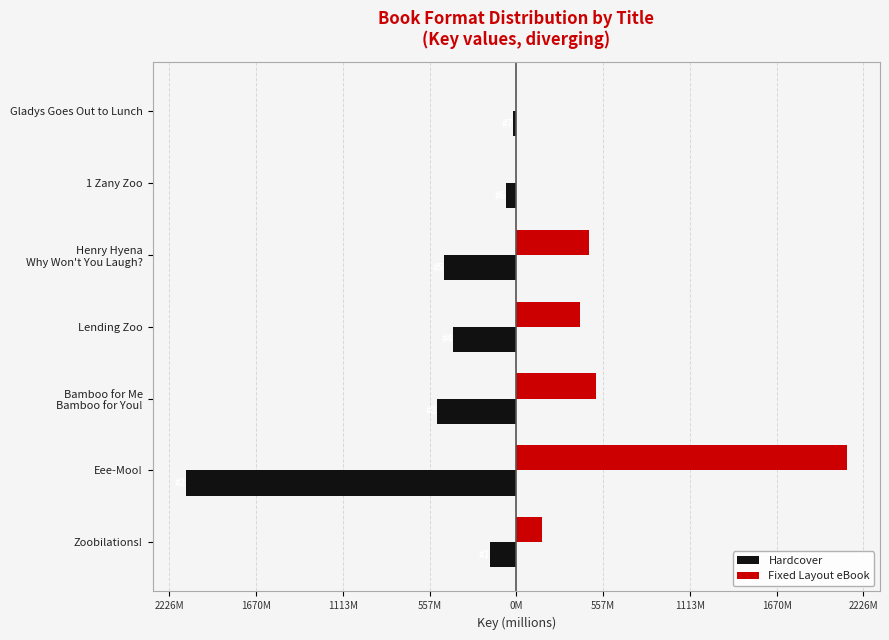

What is the average value of the Fixed Layout eBook series?

523.9